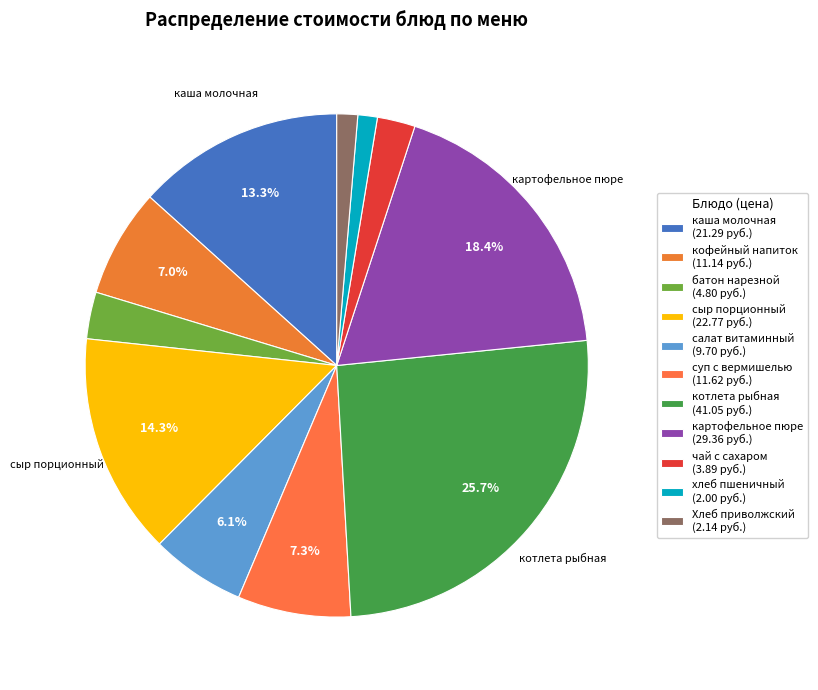

How many segments does this pie chart have?

11